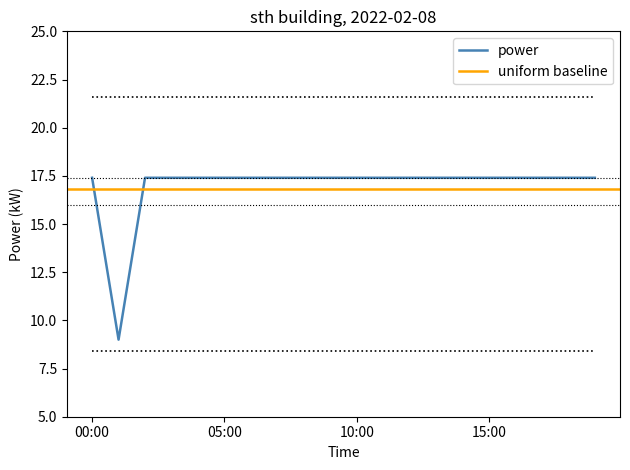

Is it true that upper_band equals 21.6 at 13:00?

True